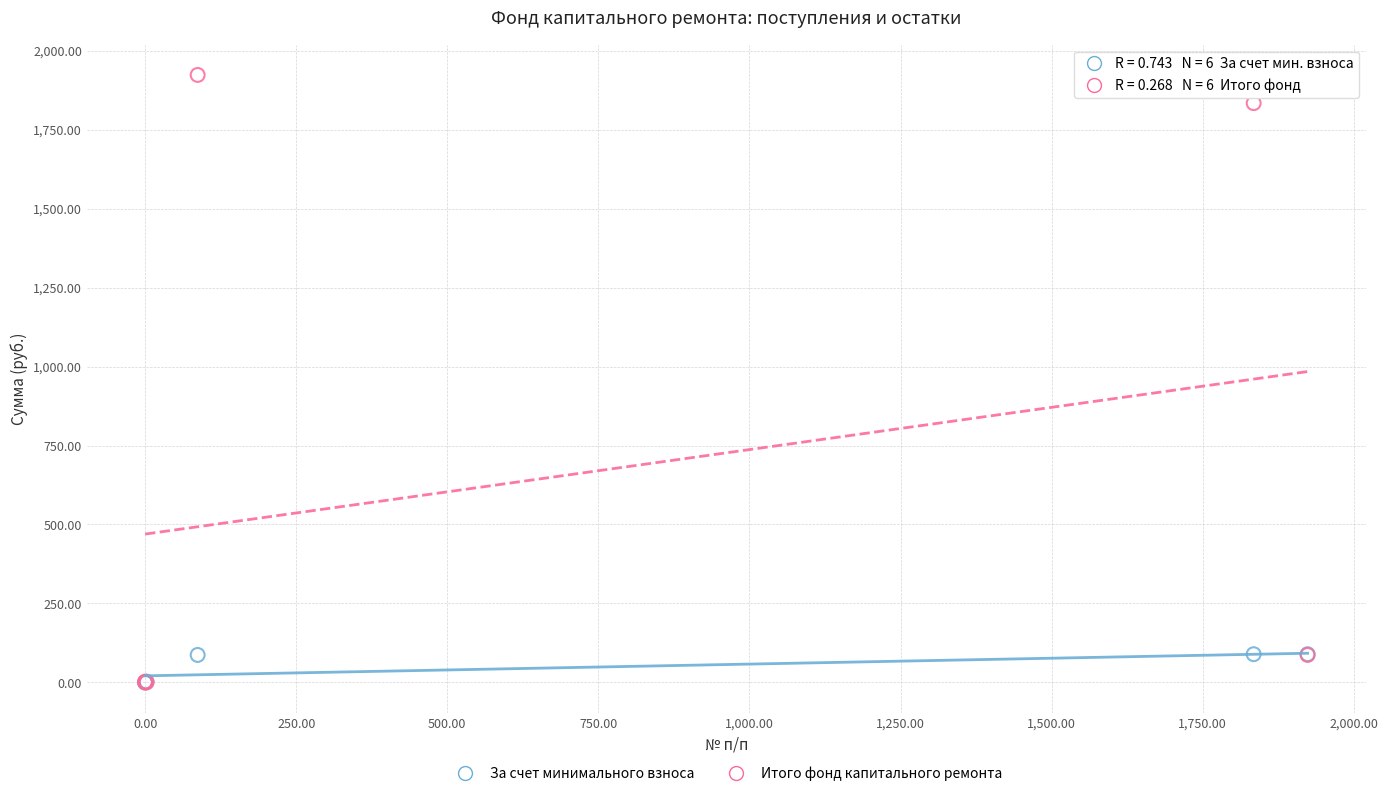

Which series contains the highest Y value?

Итого фонд капитального ремонта